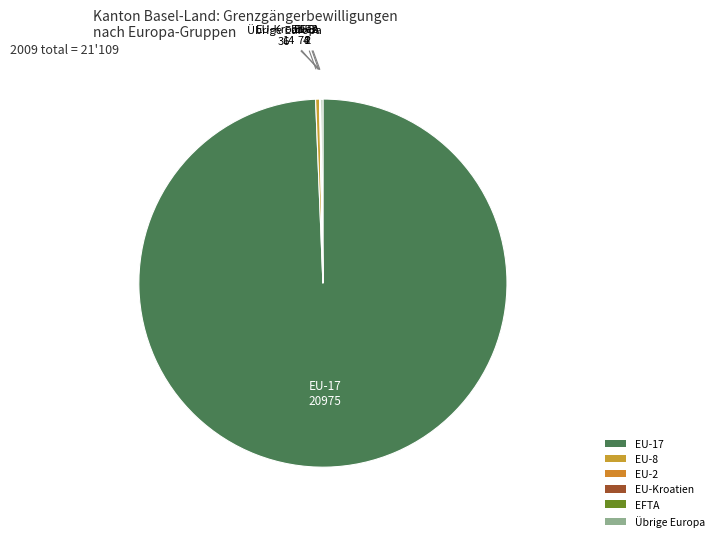

Is it true that EU-17 is 92% of the pie?

False